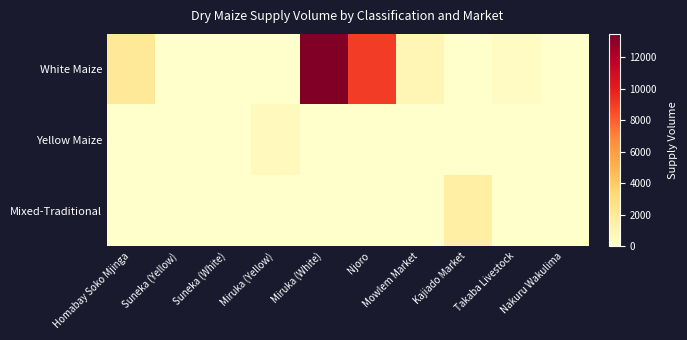

Reading right to left, what are all the values shown in this chart?

White Maize: Nakuru Wakulima=0	Takaba Livestock=350	Kajiado Market=0	Mowlem Market=900	Njoro=9000	Miruka (White)=13500	Miruka (Yellow)=0	Suneka (White)=0	Suneka (Yellow)=0	Homabay Soko Mjinga=2000
Yellow Maize: Nakuru Wakulima=0	Takaba Livestock=0	Kajiado Market=0	Mowlem Market=0	Njoro=0	Miruka (White)=0	Miruka (Yellow)=540	Suneka (White)=0	Suneka (Yellow)=0	Homabay Soko Mjinga=0
Mixed-Traditional: Nakuru Wakulima=0	Takaba Livestock=0	Kajiado Market=1500	Mowlem Market=0	Njoro=0	Miruka (White)=0	Miruka (Yellow)=0	Suneka (White)=0	Suneka (Yellow)=0	Homabay Soko Mjinga=0